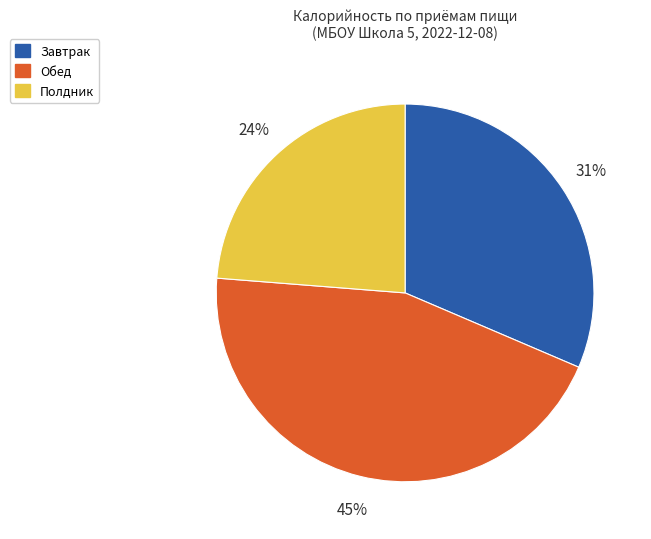

What is the ratio of the value at Завтрак to the value at Обед?

0.7